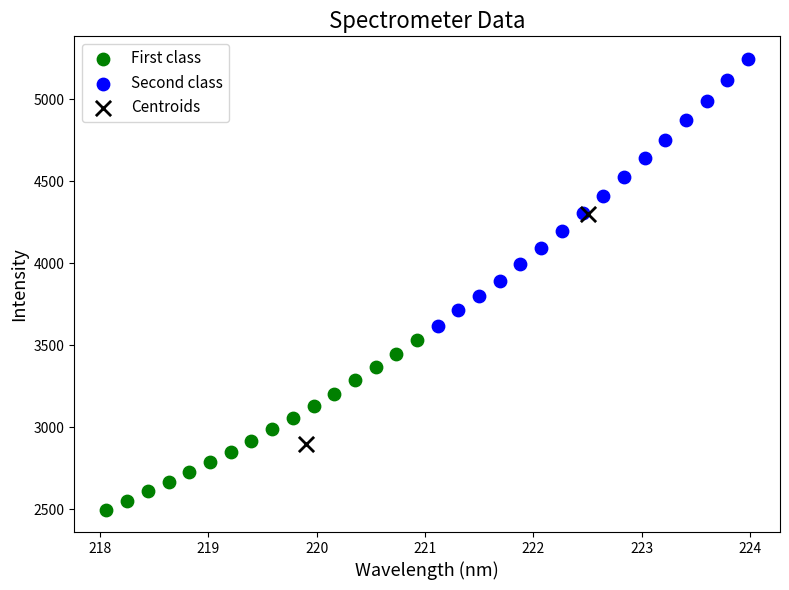

Which series reaches the maximum Y coordinate?

Second class